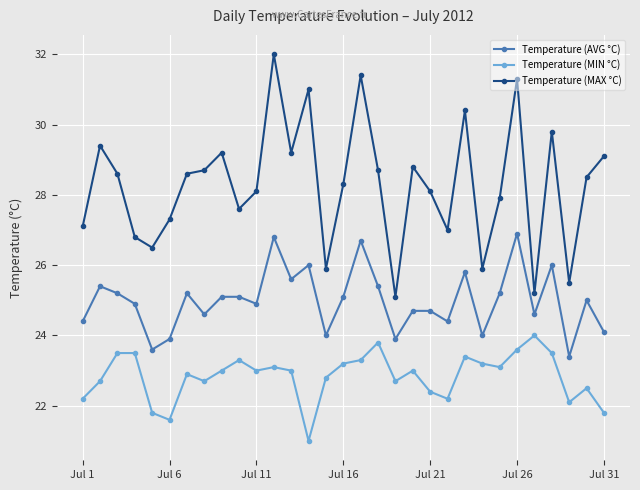

How many data points in Temperature (AVG °C) are less than 25?

15